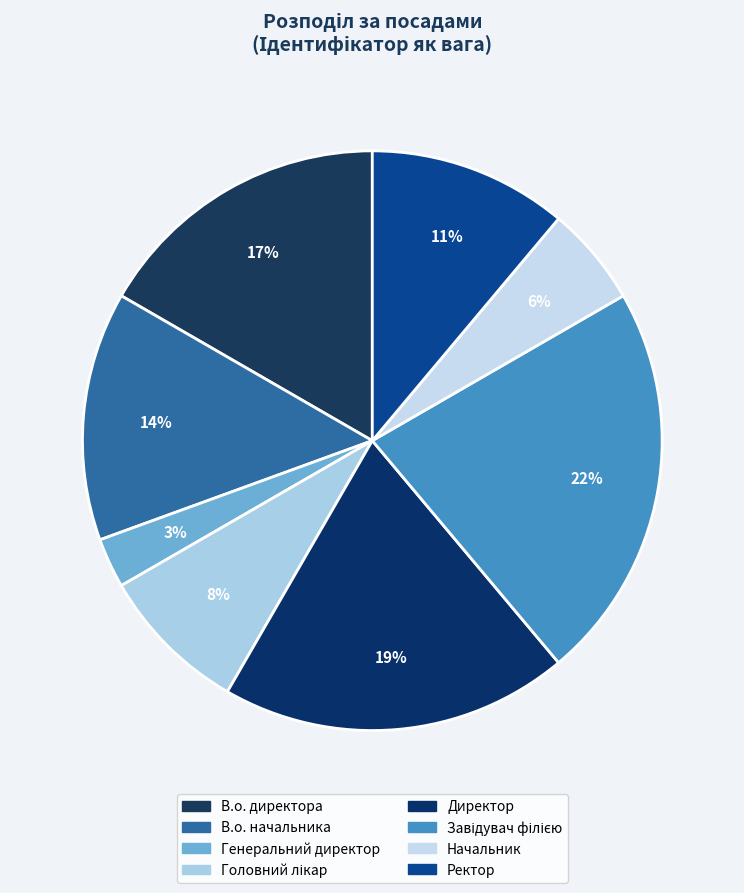

Which category has the smallest portion of the pie?

Генеральний директор